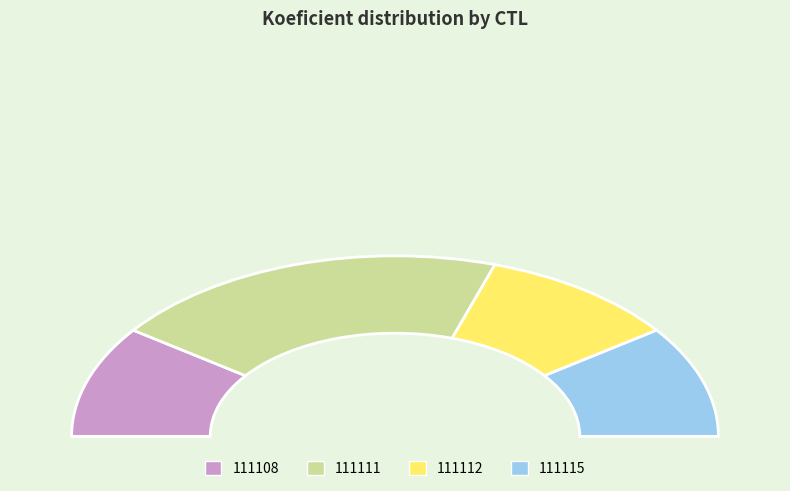

Rank the categories by value from highest to lowest.

111111, 111108, 111112, 111115